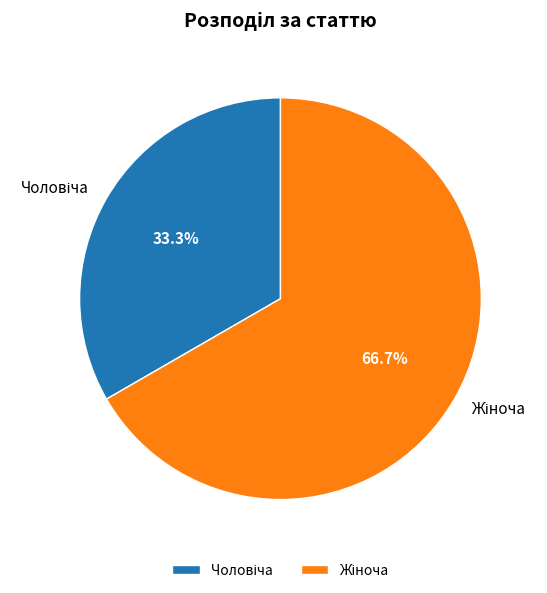

Is there a majority slice in this chart?

Yes